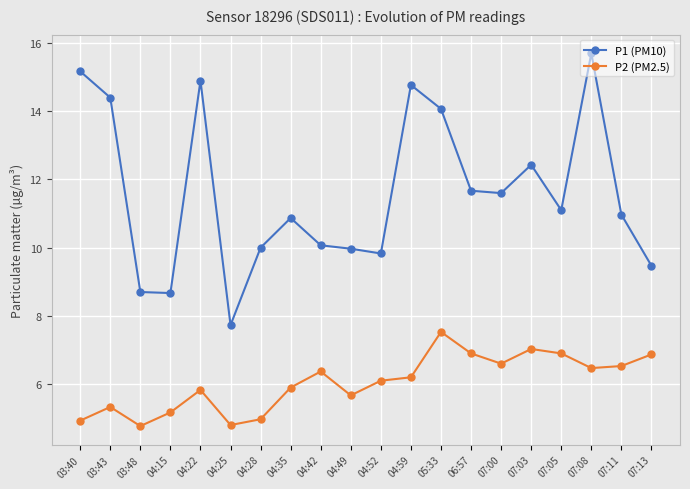

True or false: P1 (PM10) has a value of 9.5 at 07:13.

True